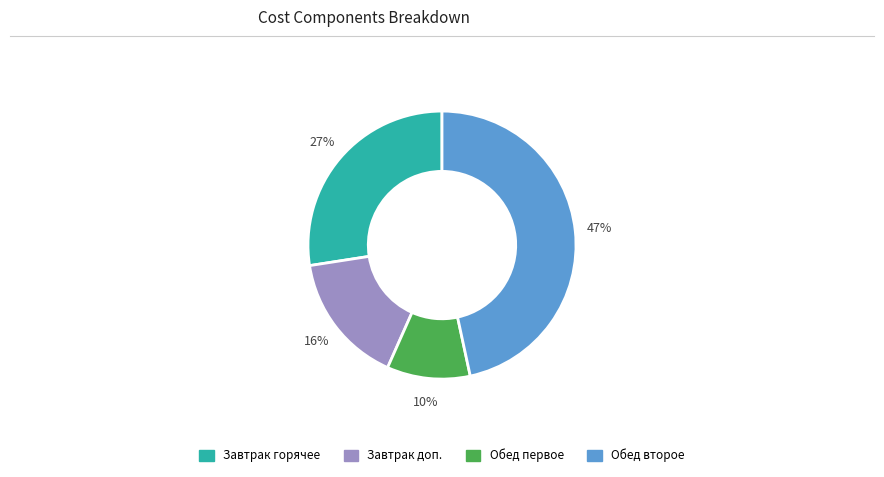

Does any single category account for the majority?

No